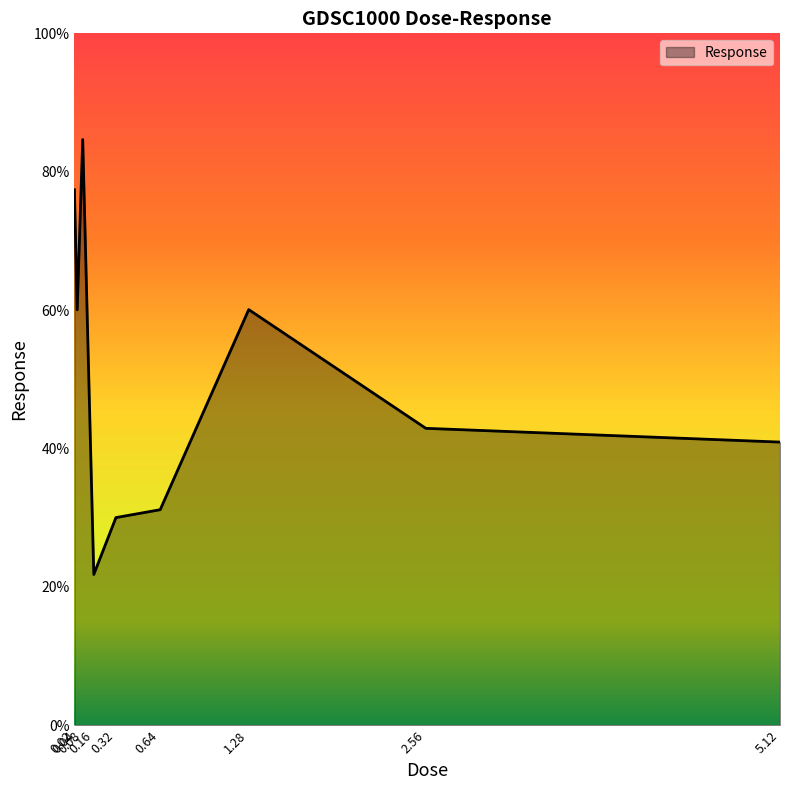

True or false: the data shows 60.0 at 5.12.

False